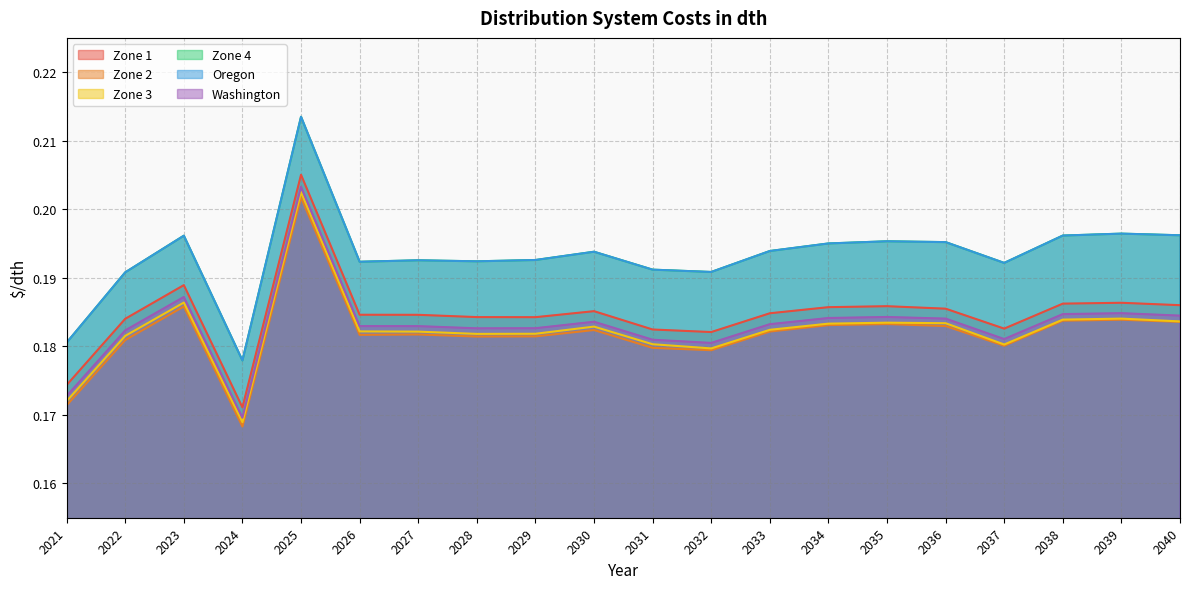

Rank the categories by Washington value from highest to lowest.

2025, 2023, 2039, 2038, 2040, 2035, 2034, 2036, 2030, 2033, 2026, 2027, 2029, 2028, 2022, 2037, 2031, 2032, 2021, 2024